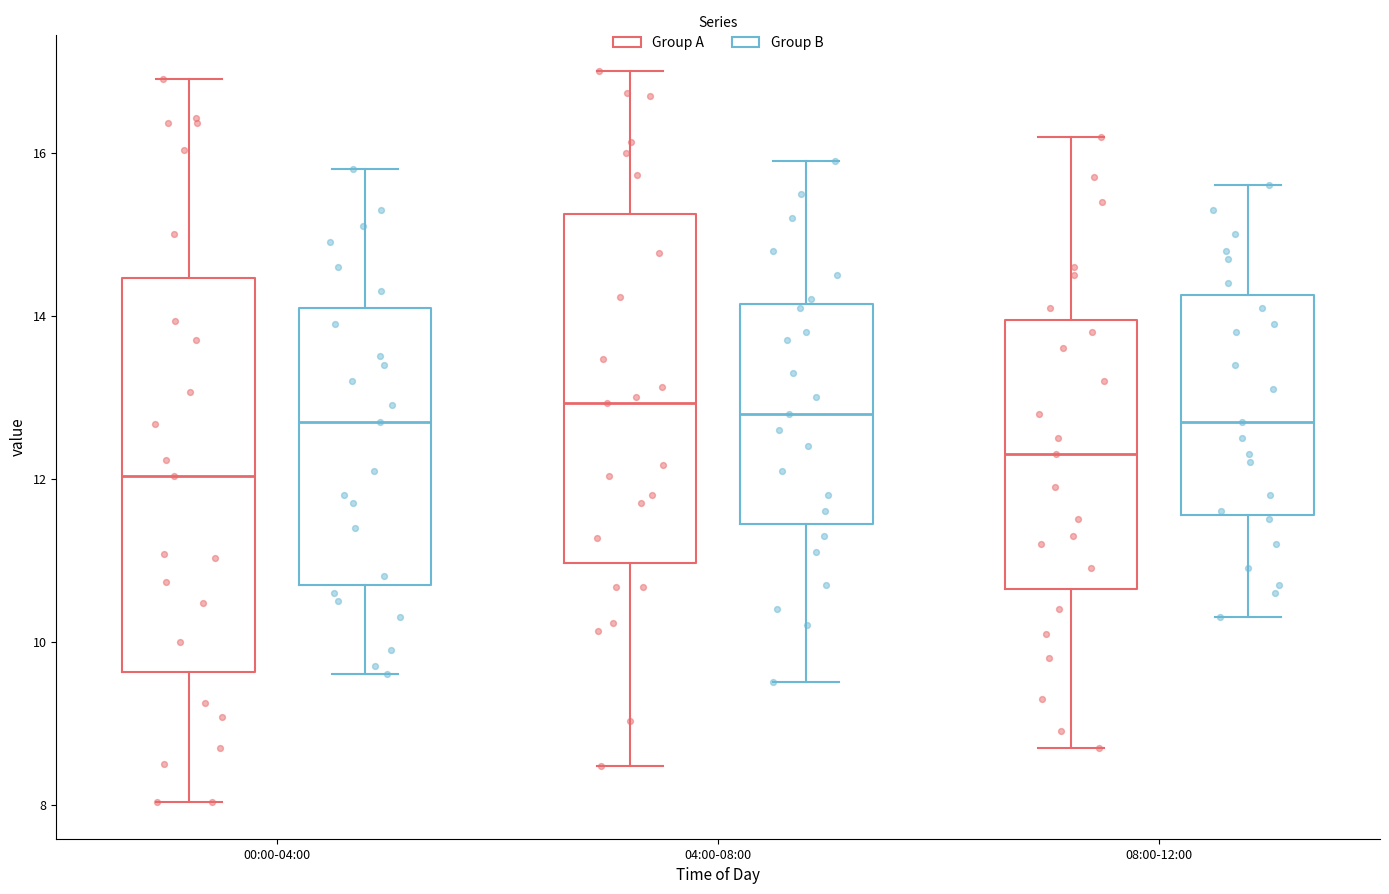

Where does the lower whisker of the box for 08:00-12:00 (Group A) end on the y-axis? The values are not printed on the chart, so give them approximately, as read against the axis.

8.8